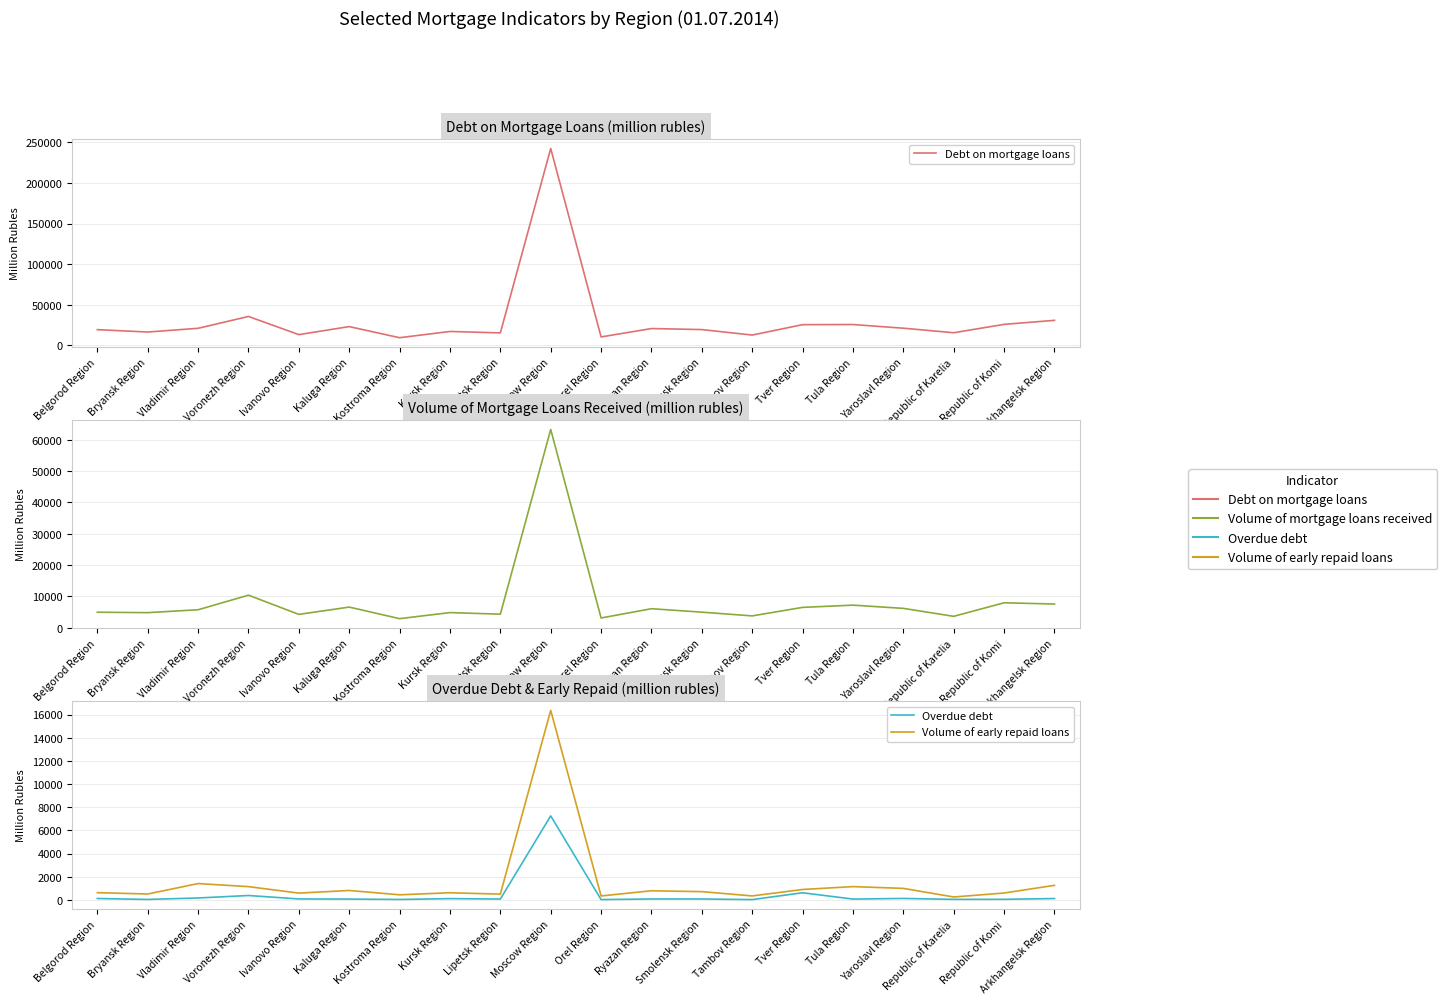

What are all the series names shown in the legend?

Debt on mortgage loans, Volume of mortgage loans received, Overdue debt, Volume of early repaid loans